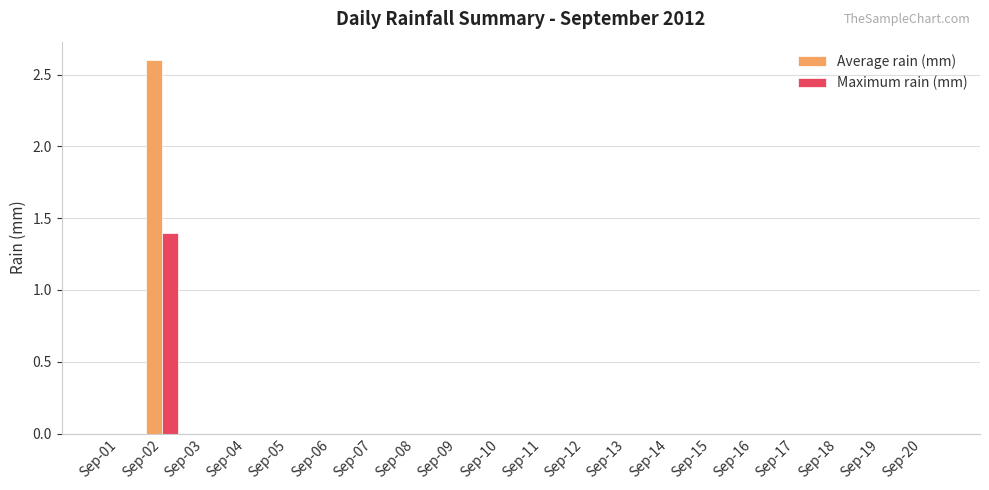

Is it true that Maximum rain (mm) equals 0.5 at Sep-19?

False